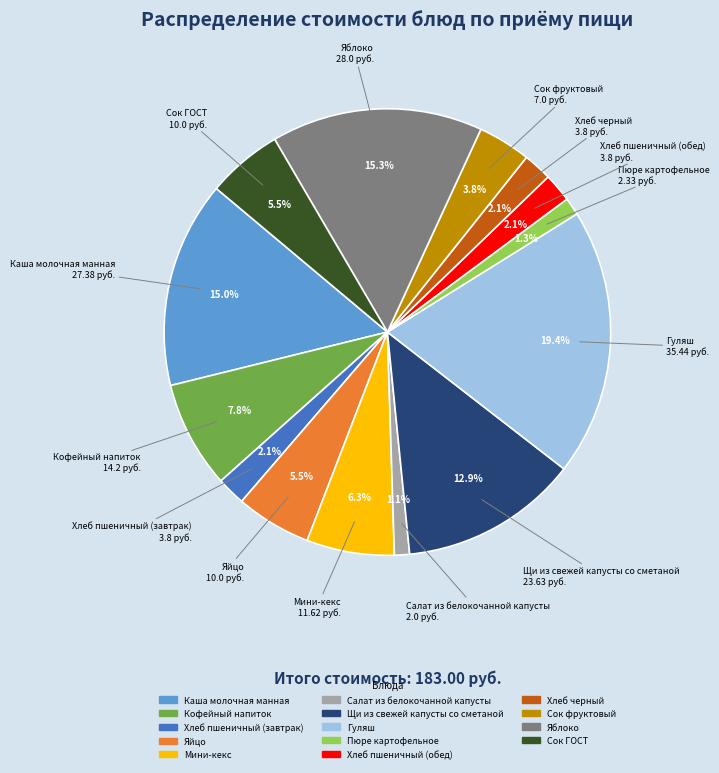

Is there a majority slice in this chart?

No